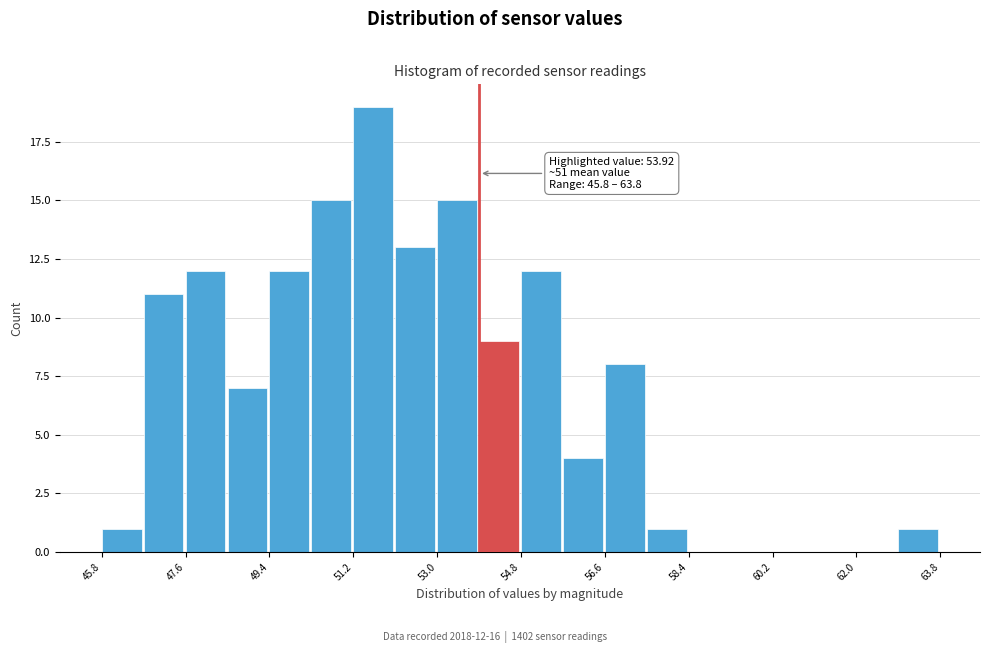

Which range on the x-axis has the tallest bar?

51.2 to 52.2